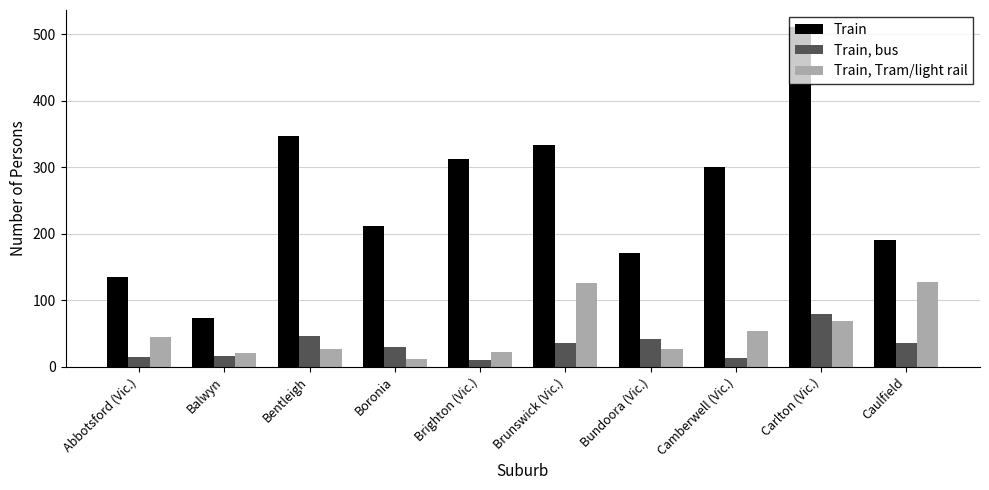

What is the total value across all series at Balwyn?

111